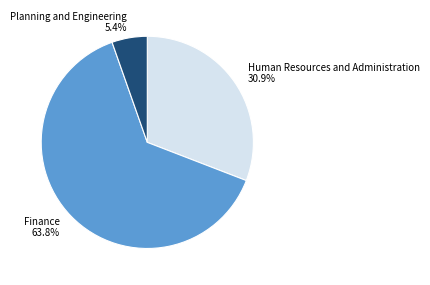

Rank the categories by value from highest to lowest.

Finance, Human Resources and Administration, Planning and Engineering